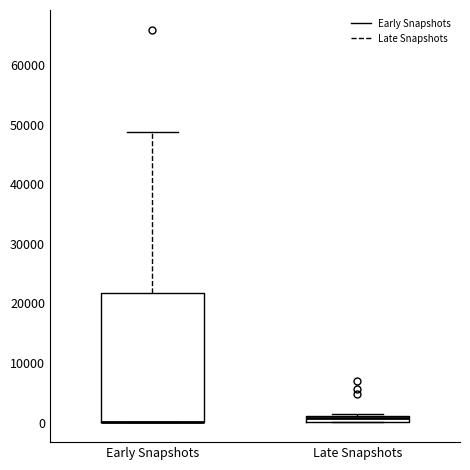

Where is the upper edge of the box for Early Snapshots on the y-axis? The values are not printed on the chart, so give them approximately, as read against the axis.

22000